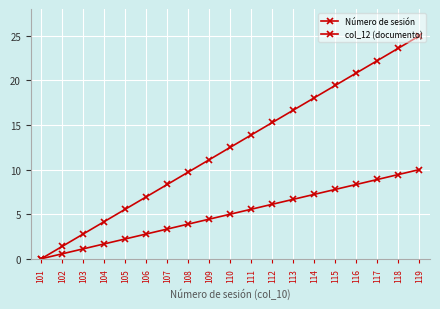

What is the average value of the Número de sesión series?

12.5